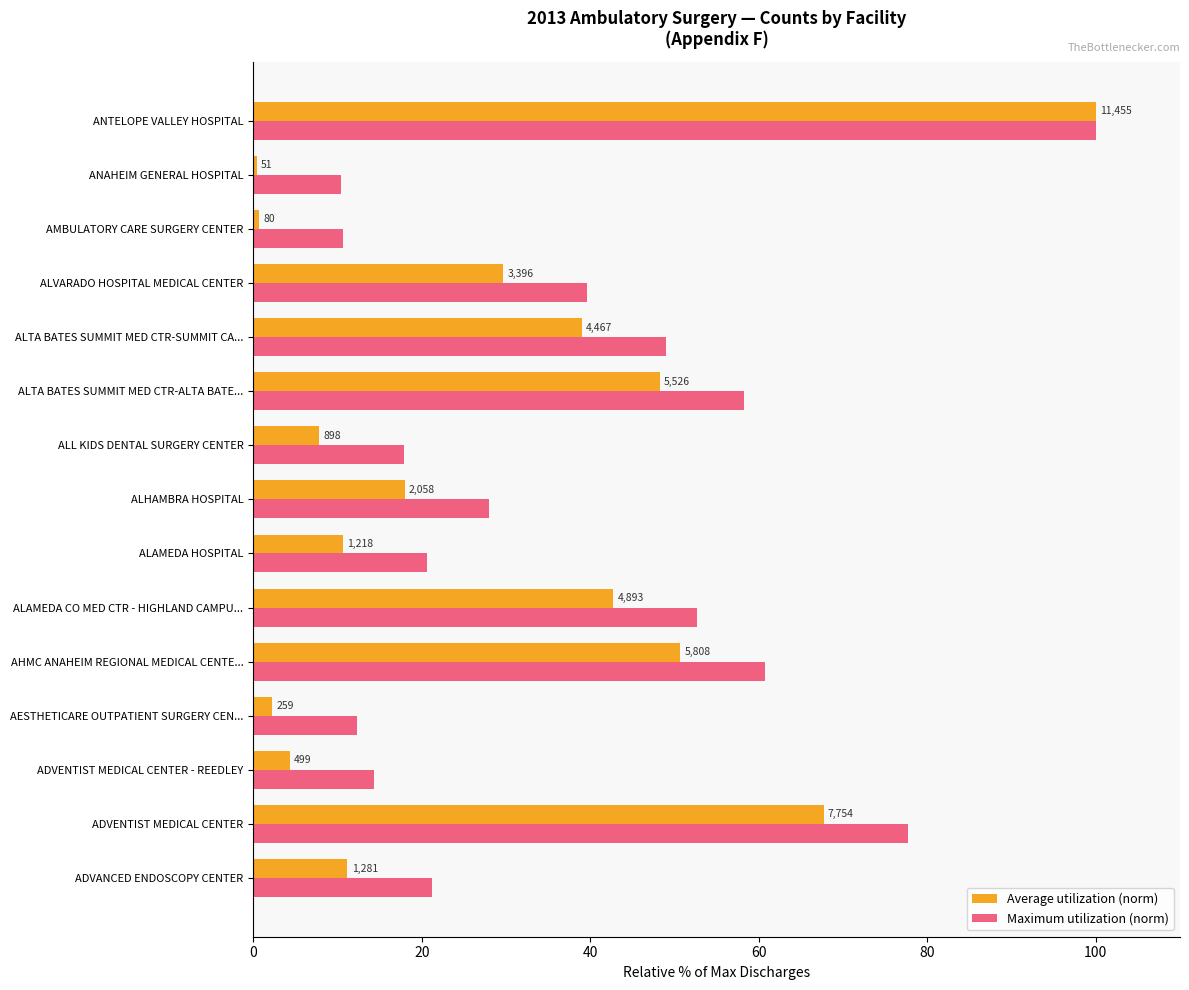

Which series has the largest total across all categories?

Maximum utilization (norm)